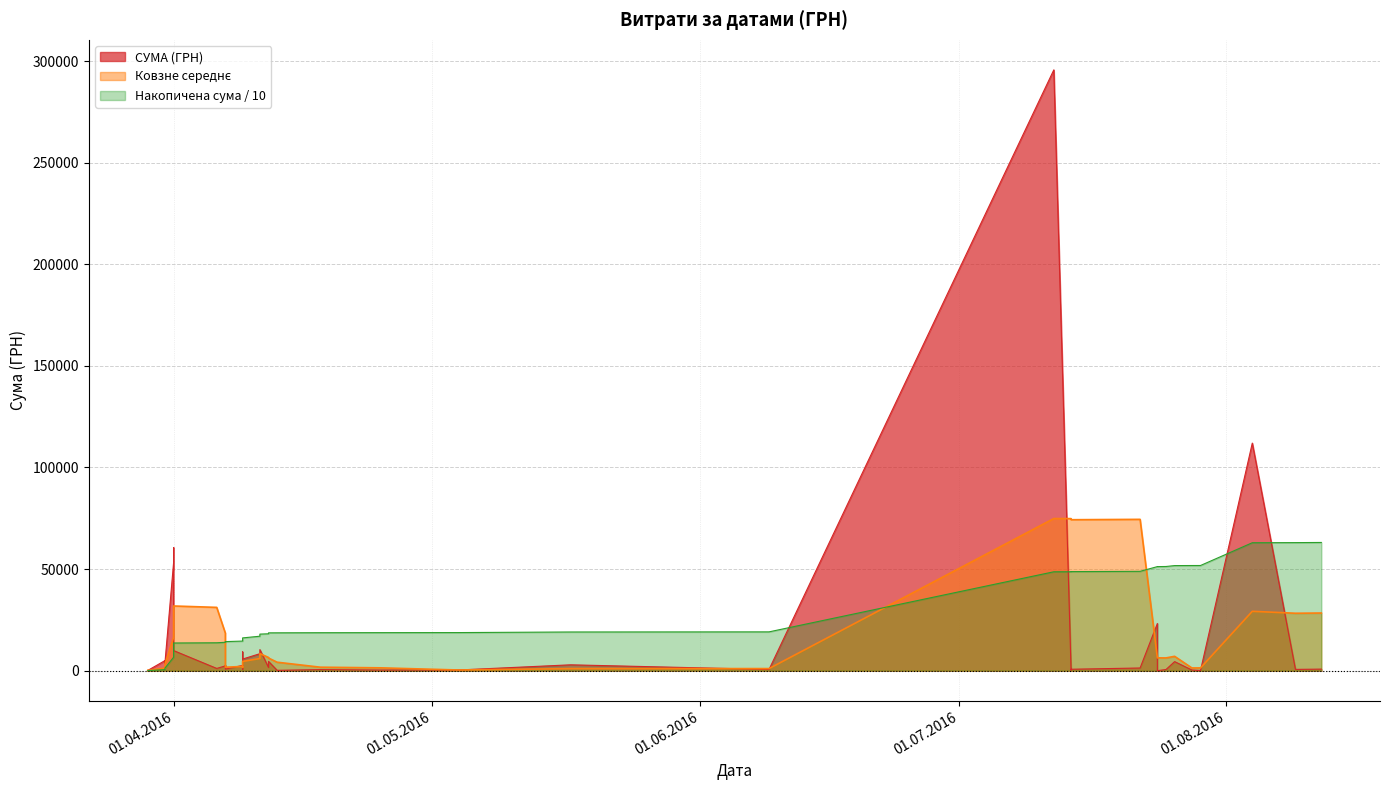

What is the change in value from 09.08.2016 to 12.07.2016?

+295005.5